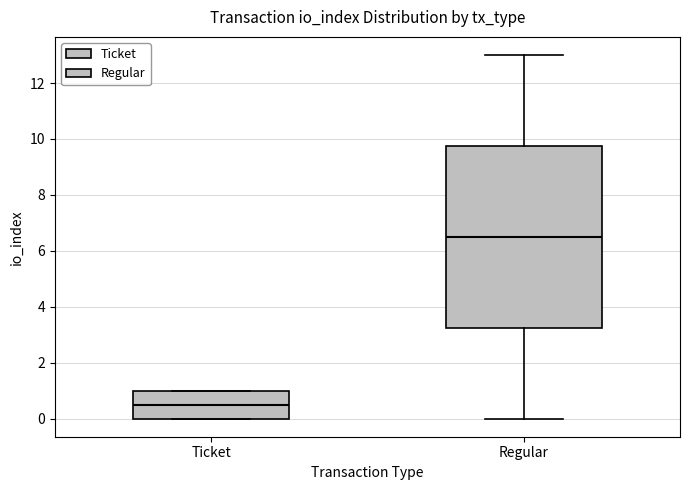

Reading left to right, read every box against the y-axis: the position of its median line, the range the box covers, and the ends of its whiskers. The values are not printed on the chart, so give them approximately, as read against the axis.

Ticket: median 0.6, box 0.0 to 1.0, whiskers 0.0 to 1.0
Regular: median 6.6, box 3.2 to 9.8, whiskers 0.0 to 13.0